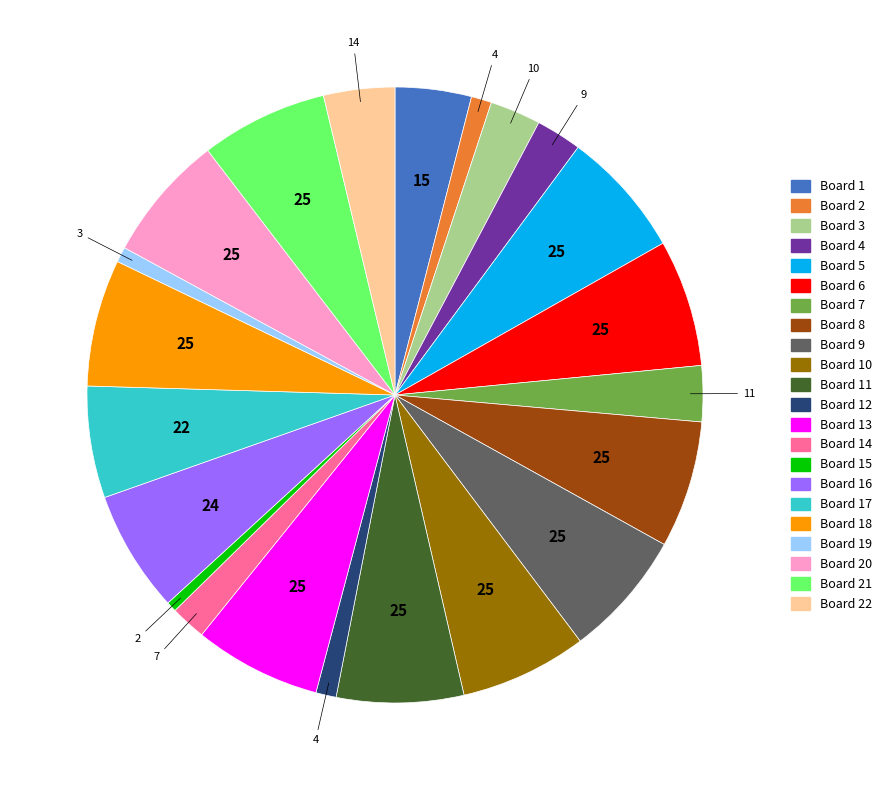

Is there a majority slice in this chart?

No